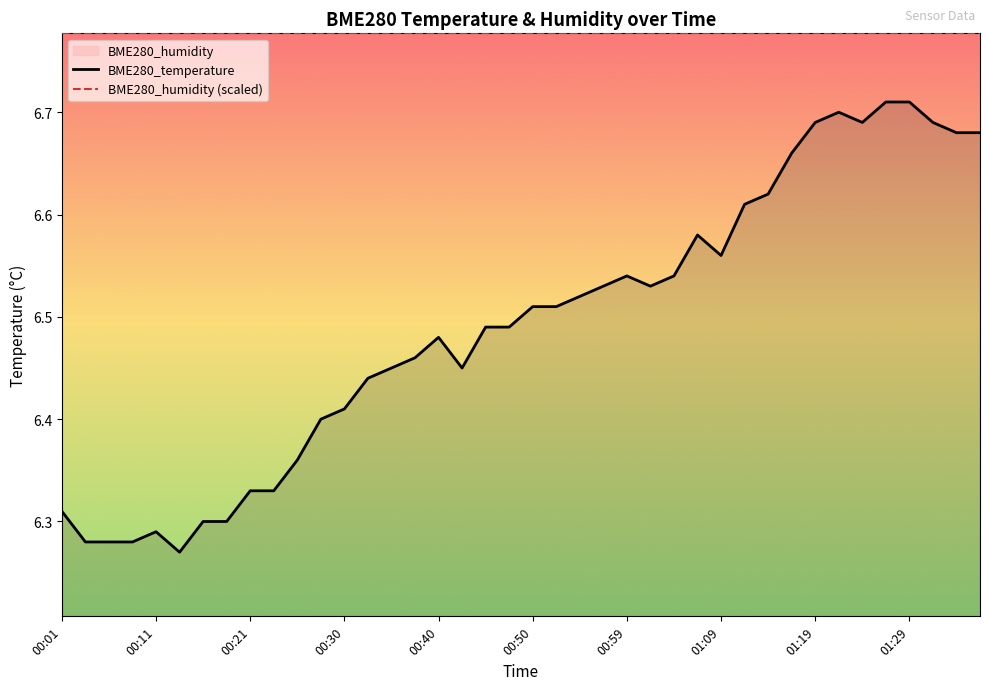

True or false: BME280_temperature and BME280_humidity (scaled) cross at least once.

False